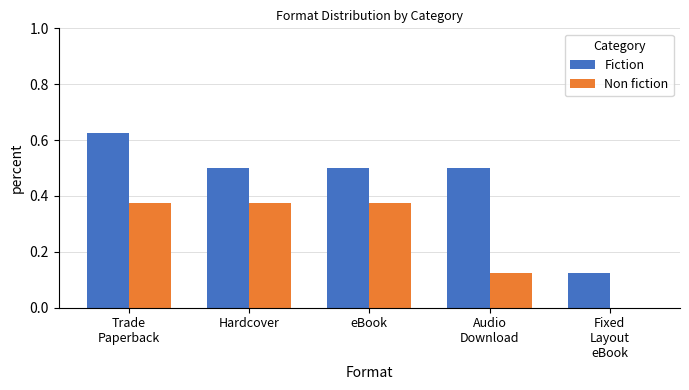

Is the value of Non fiction at Hardcover greater than the value of Fiction at eBook?

No